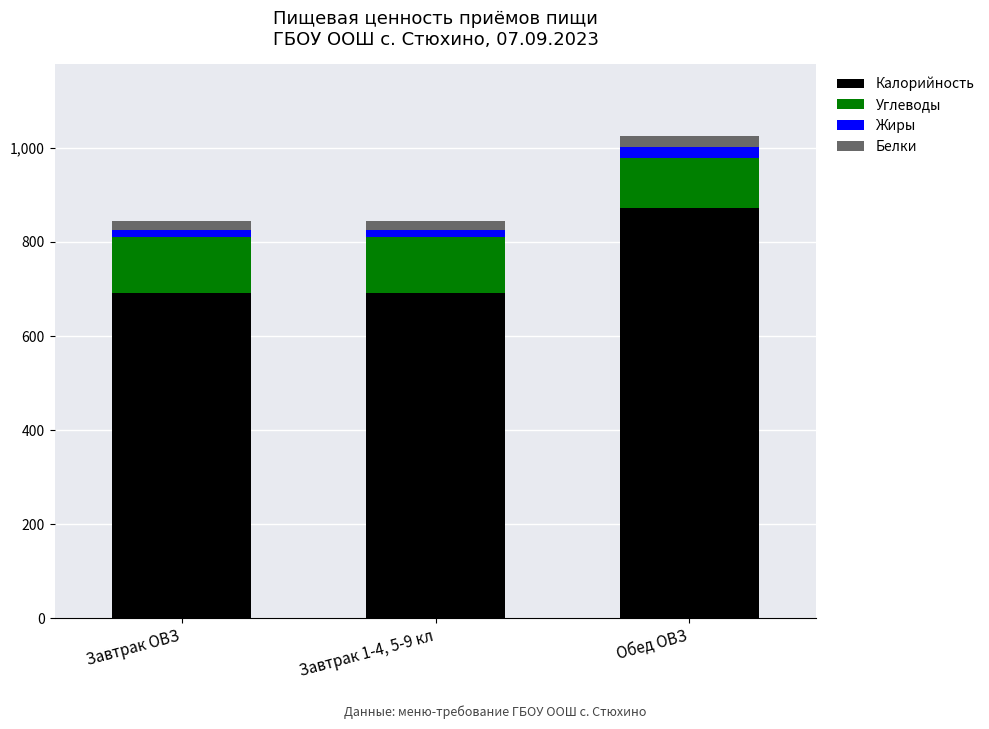

What is the sum of all Калорийность values?

2253.9